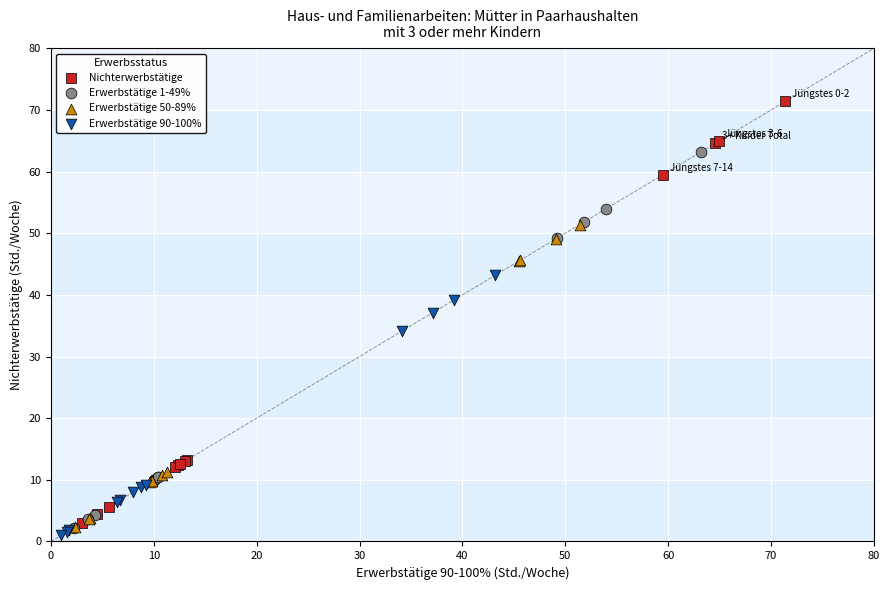

Which series has the widest spread of Y values?

Nichterwerbstätige